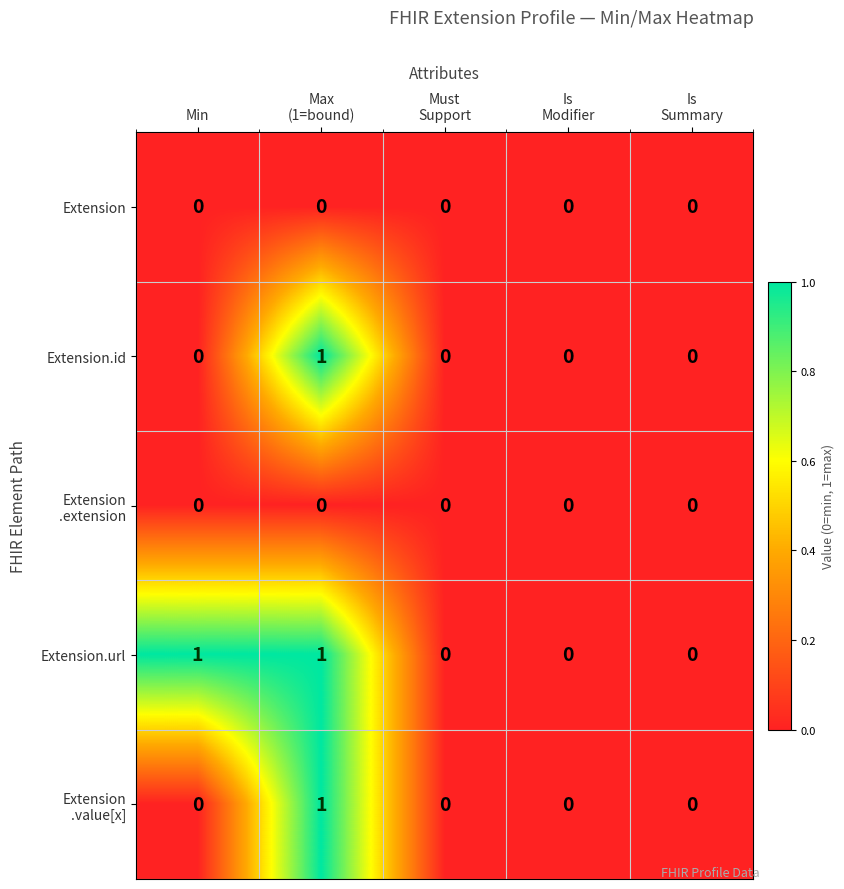

The value of Extension.id at Min is 0. True or false?

True